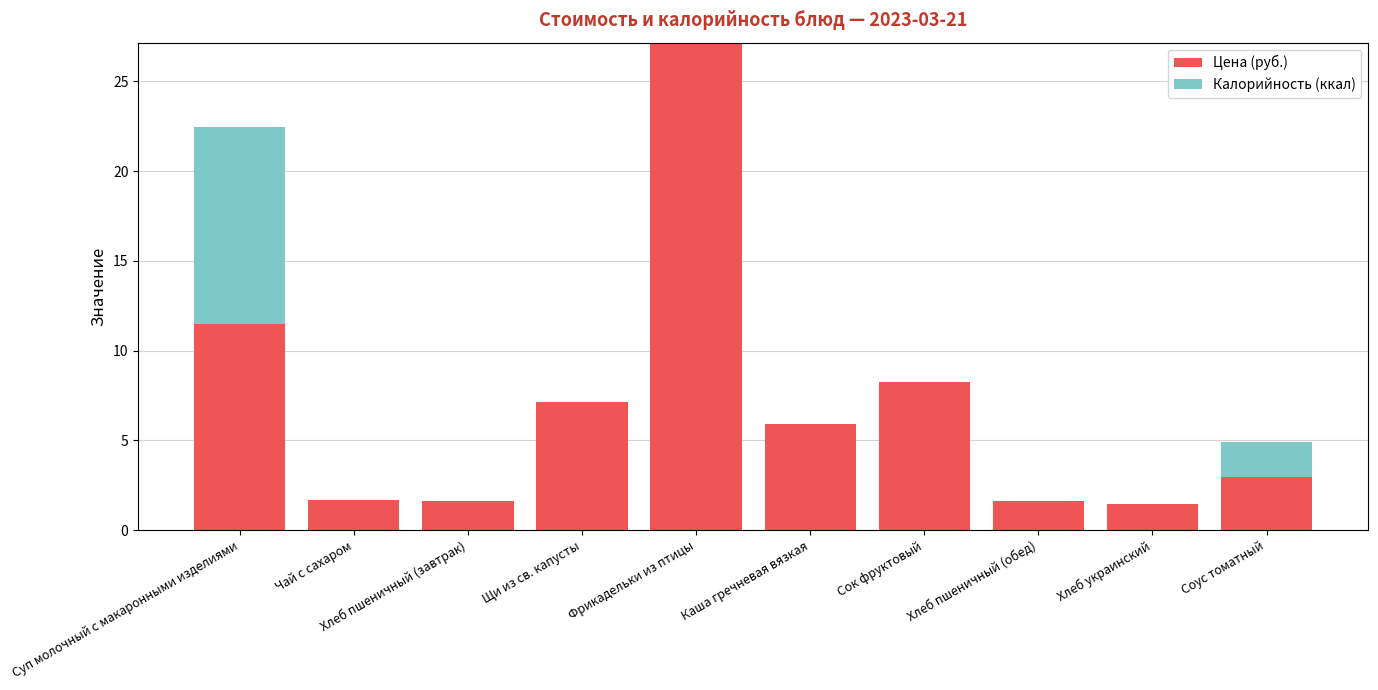

At which category is the sum across all series the highest?

Фрикадельки из птицы